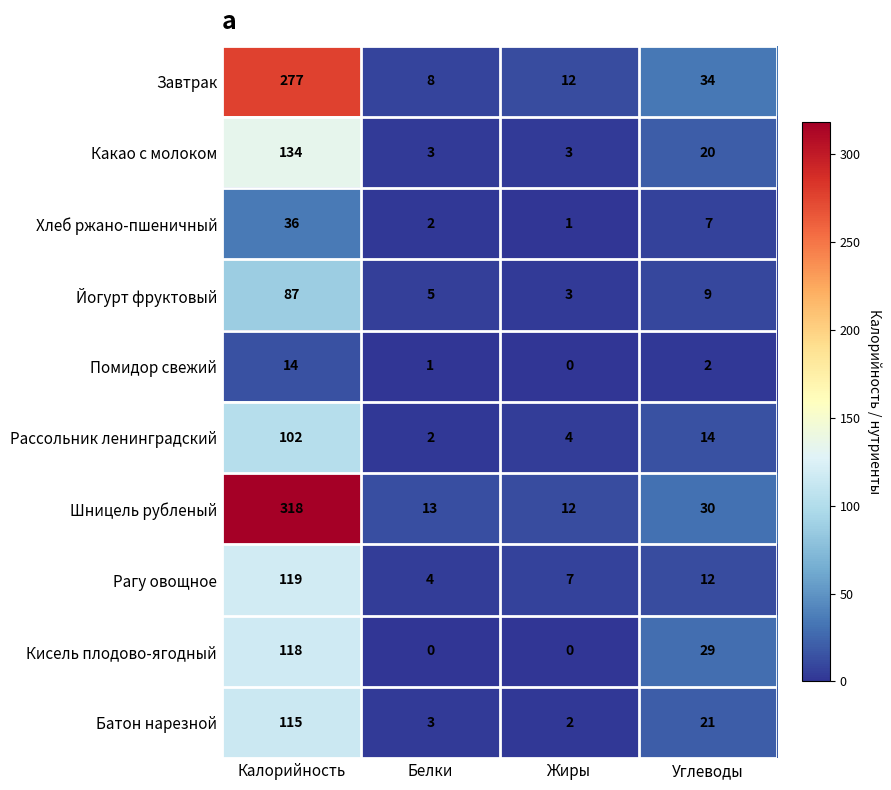

What is the total value across all series at Жиры?

44